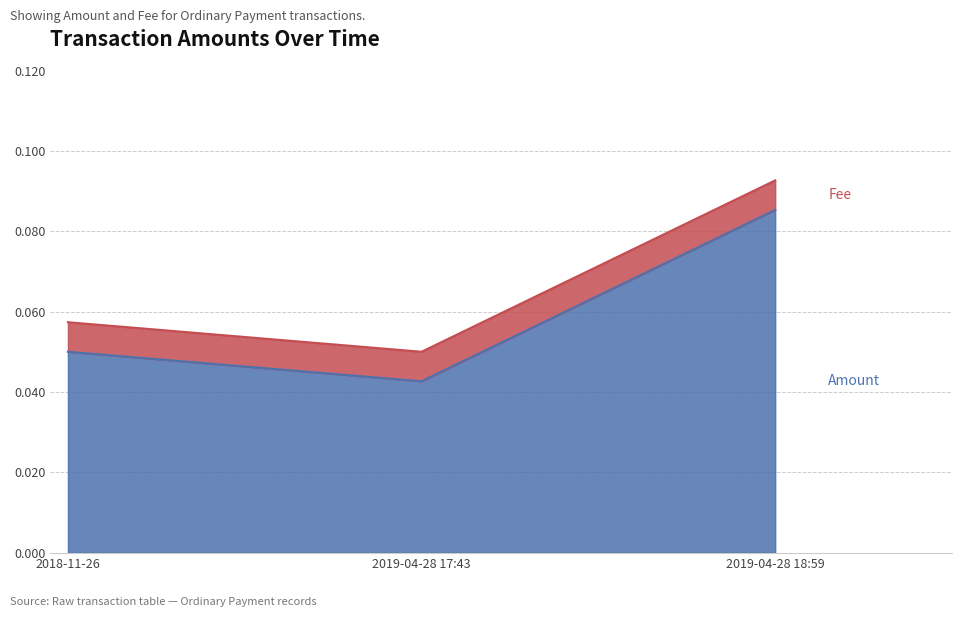

Reading right to left, what are all the values shown in this chart?

2019-04-28 18:59=0.1	2019-04-28 17:43=0.0	2018-11-26=0.1